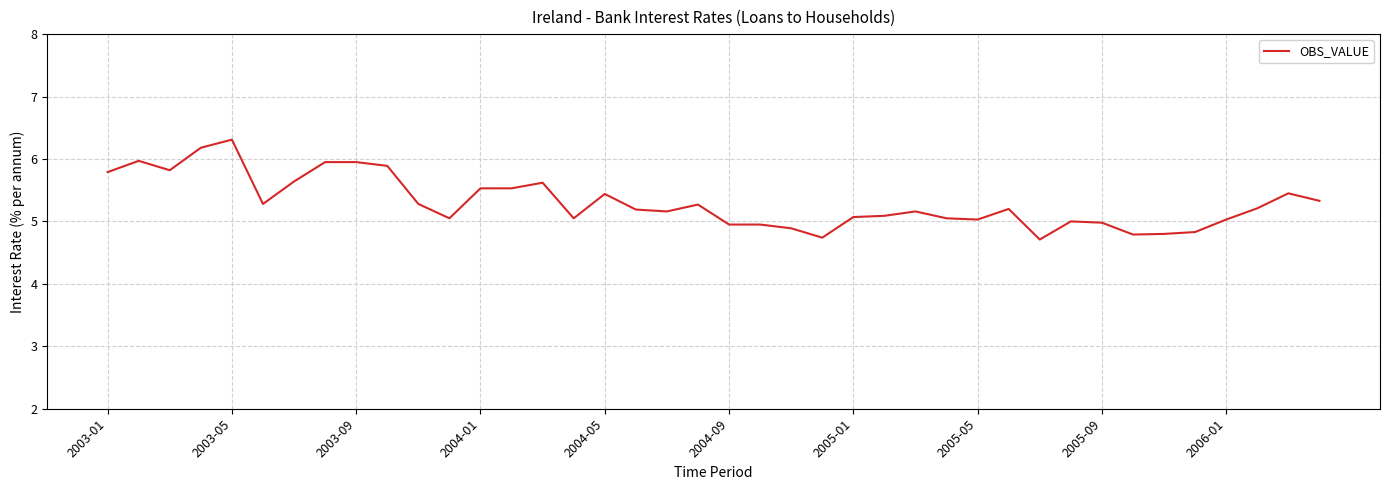

What is the smallest value displayed?

4.7